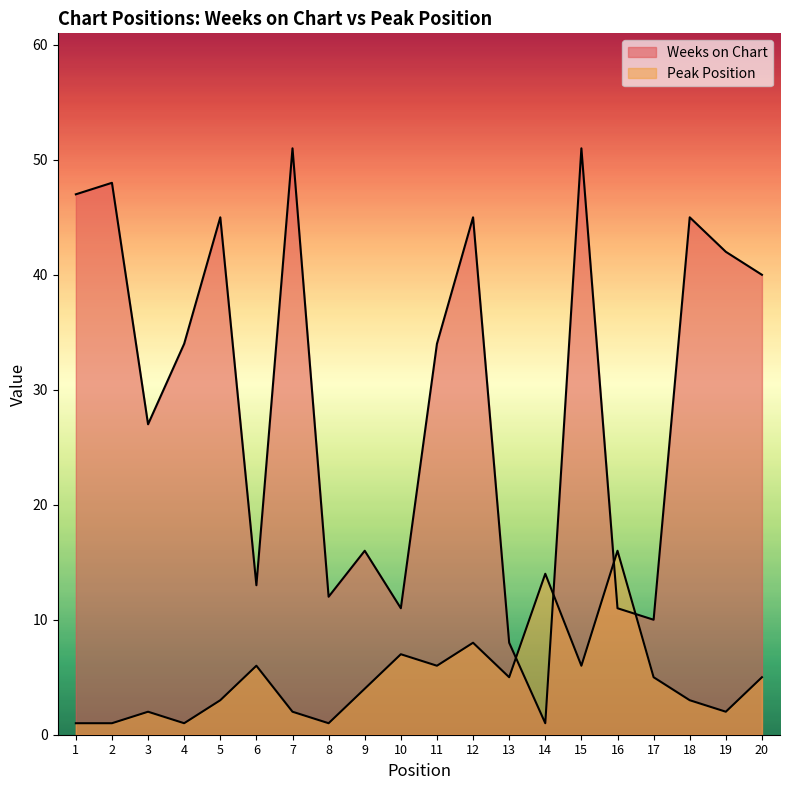

After their last crossing, which series has the higher values: Peak Position or Weeks on Chart?

Weeks on Chart